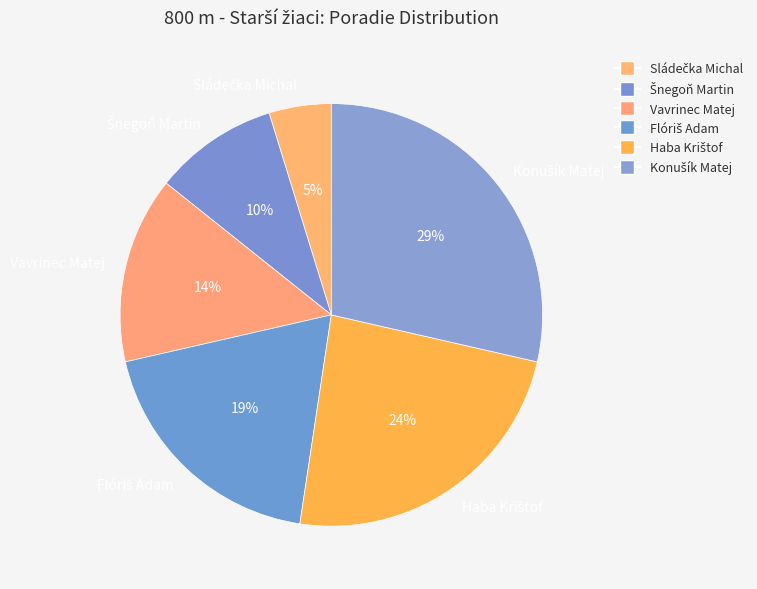

Does any single category account for the majority?

No